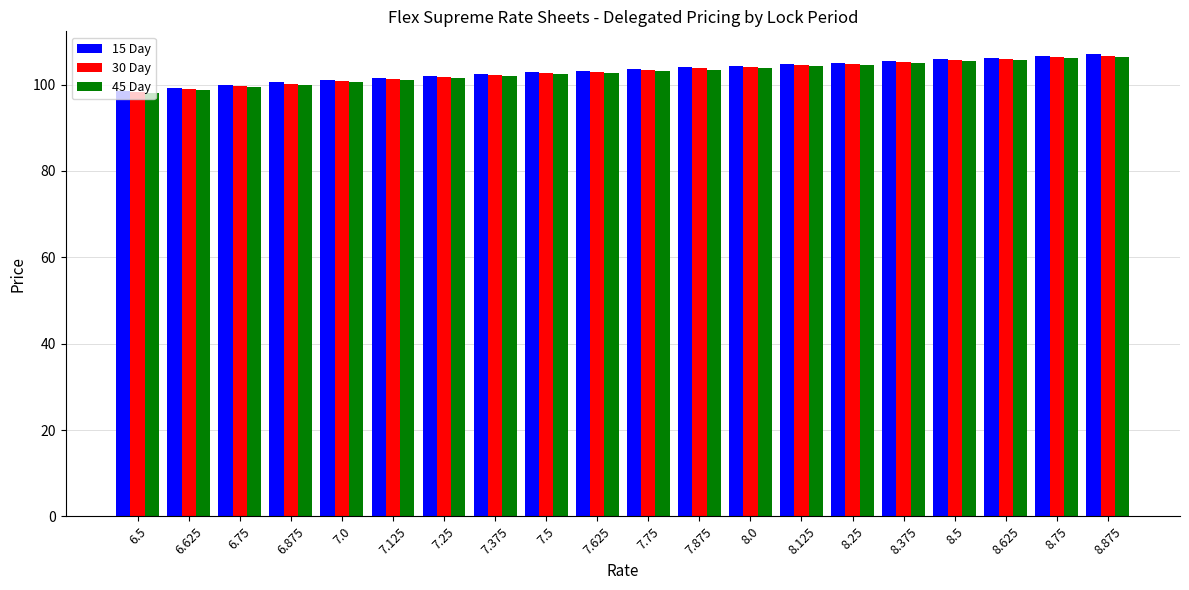

What is the lowest value of the 15 Day series?

98.6